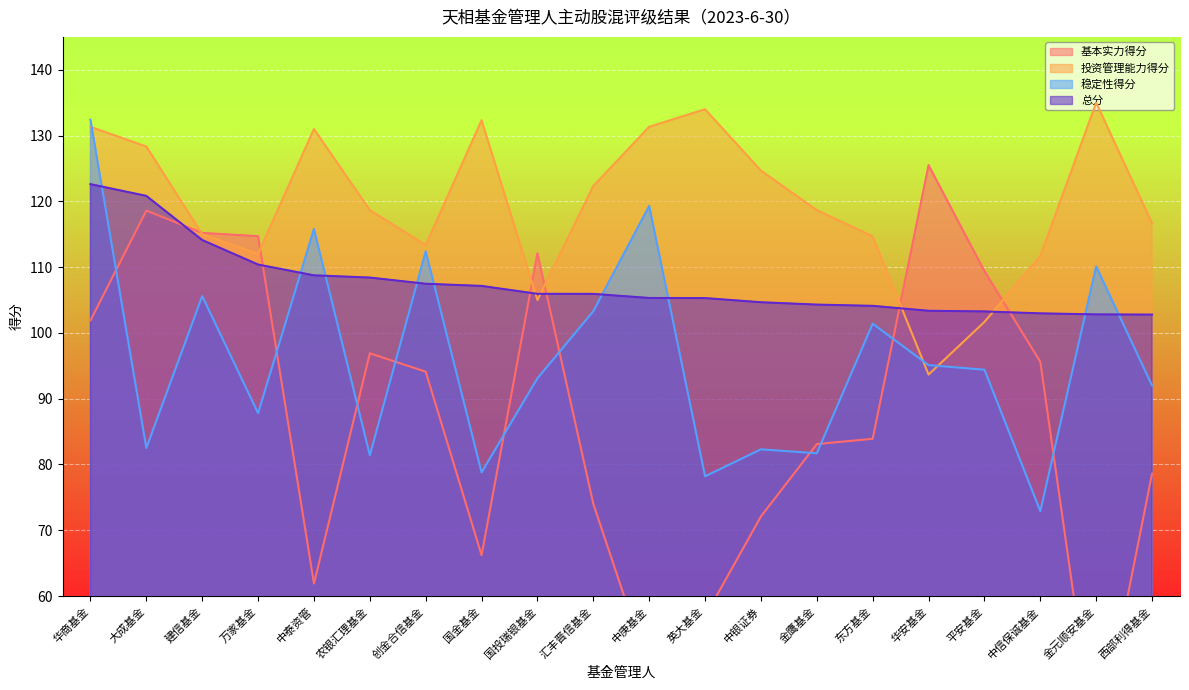

At how many categories does at least one series exceed 95?

20